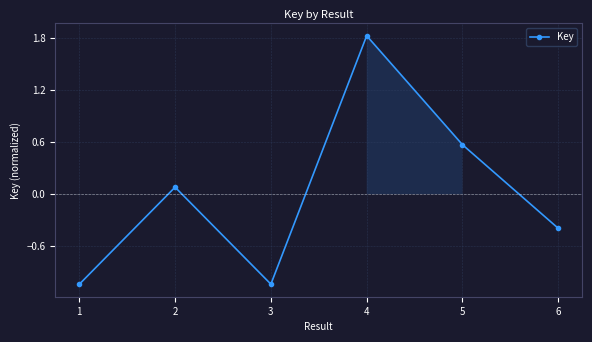

What is the value of the 4th point from the left?

1.8